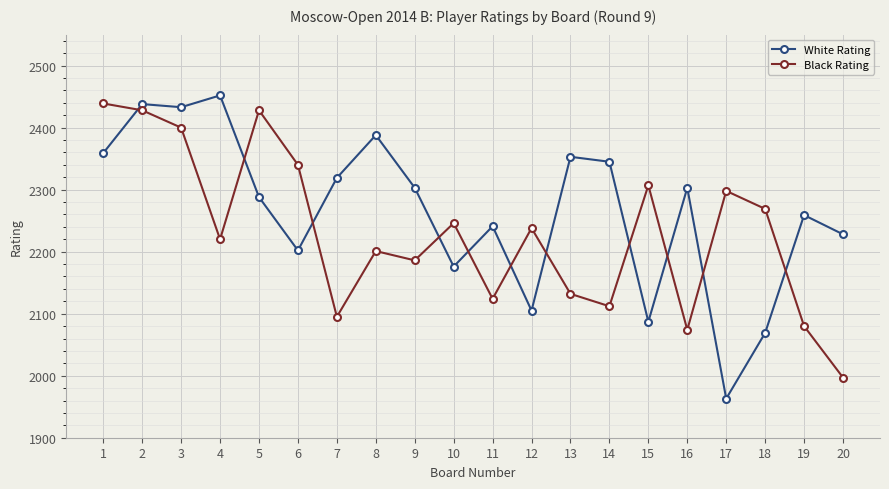

What is the minimum value for White Rating?

1963